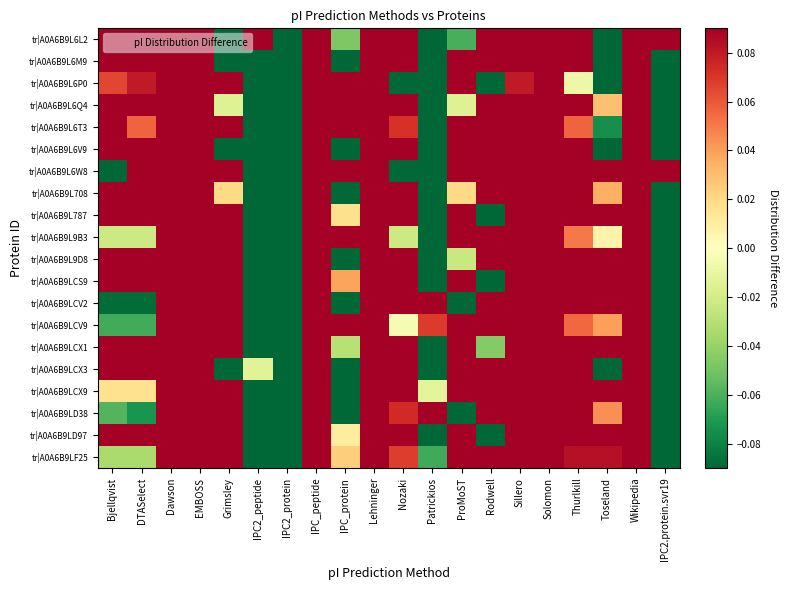

Reading left to right, list all the values displayed in this chart.

tr|A0A6B9L6L2: Bjellqvist=0.3	DTASelect=0.4	Dawson=0.4	EMBOSS=0.6	Grimsley=-0.6	IPC2_peptide=0.8	IPC2_protein=-0.6	IPC_peptide=0.7	IPC_protein=-0.0	Lehninger=0.7	Nozaki=0.7	Patrickios=-5.3	ProMoST=-0.1	Rodwell=0.3	Sillero=0.8	Solomon=0.7	Thurlkill=0.5	Toseland=-0.6	Wikipedia=0.3	IPC2.protein.svr19=0.2
tr|A0A6B9L6M9: Bjellqvist=0.7	DTASelect=0.4	Dawson=0.3	EMBOSS=0.5	Grimsley=-0.7	IPC2_peptide=-0.2	IPC2_protein=-0.3	IPC_peptide=0.5	IPC_protein=-0.3	Lehninger=0.5	Nozaki=0.8	Patrickios=-3.7	ProMoST=0.2	Rodwell=0.3	Sillero=0.8	Solomon=0.5	Thurlkill=0.4	Toseland=-0.6	Wikipedia=0.3	IPC2.protein.svr19=-0.4
tr|A0A6B9L6P0: Bjellqvist=0.1	DTASelect=0.1	Dawson=0.1	EMBOSS=0.4	Grimsley=0.2	IPC2_peptide=-0.6	IPC2_protein=-0.7	IPC_peptide=0.4	IPC_protein=0.4	Lehninger=0.3	Nozaki=-0.1	Patrickios=-0.2	ProMoST=0.3	Rodwell=-0.2	Sillero=0.1	Solomon=0.4	Thurlkill=-0.0	Toseland=-0.1	Wikipedia=0.5	IPC2.protein.svr19=-1.4
tr|A0A6B9L6Q4: Bjellqvist=0.3	DTASelect=0.2	Dawson=0.3	EMBOSS=0.4	Grimsley=-0.0	IPC2_peptide=-0.3	IPC2_protein=-0.4	IPC_peptide=0.6	IPC_protein=0.3	Lehninger=0.6	Nozaki=0.3	Patrickios=-4.1	ProMoST=-0.0	Rodwell=0.2	Sillero=0.4	Solomon=0.7	Thurlkill=0.2	Toseland=0.0	Wikipedia=0.4	IPC2.protein.svr19=-0.2
tr|A0A6B9L6T3: Bjellqvist=0.1	DTASelect=0.1	Dawson=0.2	EMBOSS=0.3	Grimsley=0.3	IPC2_peptide=-0.6	IPC2_protein=-0.6	IPC_peptide=0.4	IPC_protein=0.2	Lehninger=0.4	Nozaki=0.1	Patrickios=-2.0	ProMoST=0.2	Rodwell=0.2	Sillero=0.2	Solomon=0.4	Thurlkill=0.1	Toseland=-0.1	Wikipedia=0.5	IPC2.protein.svr19=-0.4
tr|A0A6B9L6V9: Bjellqvist=0.6	DTASelect=0.3	Dawson=0.3	EMBOSS=0.5	Grimsley=-0.7	IPC2_peptide=-0.2	IPC2_protein=-0.4	IPC_peptide=0.6	IPC_protein=-0.2	Lehninger=0.6	Nozaki=0.8	Patrickios=-3.6	ProMoST=0.2	Rodwell=0.3	Sillero=0.7	Solomon=0.6	Thurlkill=0.4	Toseland=-0.4	Wikipedia=0.2	IPC2.protein.svr19=-0.4
tr|A0A6B9L6W8: Bjellqvist=-0.2	DTASelect=0.3	Dawson=0.4	EMBOSS=0.6	Grimsley=0.3	IPC2_peptide=-0.2	IPC2_protein=-0.1	IPC_peptide=1.0	IPC_protein=1.2	Lehninger=0.9	Nozaki=-0.1	Patrickios=-8.2	ProMoST=0.7	Rodwell=0.3	Sillero=0.4	Solomon=1.0	Thurlkill=0.2	Toseland=0.4	Wikipedia=0.6	IPC2.protein.svr19=0.4
tr|A0A6B9L708: Bjellqvist=0.4	DTASelect=0.2	Dawson=0.3	EMBOSS=0.5	Grimsley=0.0	IPC2_peptide=-0.7	IPC2_protein=-0.4	IPC_peptide=0.6	IPC_protein=-0.3	Lehninger=0.6	Nozaki=0.5	Patrickios=-3.6	ProMoST=0.0	Rodwell=0.4	Sillero=0.5	Solomon=0.6	Thurlkill=0.3	Toseland=0.0	Wikipedia=0.4	IPC2.protein.svr19=-0.3
tr|A0A6B9L787: Bjellqvist=0.2	DTASelect=0.2	Dawson=0.2	EMBOSS=0.7	Grimsley=0.2	IPC2_peptide=-0.3	IPC2_protein=-1.5	IPC_peptide=0.7	IPC_protein=0.0	Lehninger=0.6	Nozaki=0.2	Patrickios=-0.6	ProMoST=0.7	Rodwell=-0.3	Sillero=0.2	Solomon=0.7	Thurlkill=0.2	Toseland=0.2	Wikipedia=0.6	IPC2.protein.svr19=-2.5
tr|A0A6B9L9B3: Bjellqvist=-0.0	DTASelect=-0.0	Dawson=0.2	EMBOSS=0.4	Grimsley=0.3	IPC2_peptide=-1.0	IPC2_protein=-0.8	IPC_peptide=0.3	IPC_protein=0.2	Lehninger=0.3	Nozaki=-0.0	Patrickios=-0.1	ProMoST=0.4	Rodwell=0.1	Sillero=0.1	Solomon=0.3	Thurlkill=0.1	Toseland=0.0	Wikipedia=0.5	IPC2.protein.svr19=-1.1
tr|A0A6B9L9D8: Bjellqvist=0.2	DTASelect=0.2	Dawson=0.5	EMBOSS=0.7	Grimsley=0.6	IPC2_peptide=-1.4	IPC2_protein=-0.5	IPC_peptide=0.6	IPC_protein=-0.5	Lehninger=0.5	Nozaki=0.2	Patrickios=-3.7	ProMoST=-0.0	Rodwell=0.8	Sillero=0.4	Solomon=0.6	Thurlkill=0.3	Toseland=0.3	Wikipedia=0.7	IPC2.protein.svr19=-0.4
tr|A0A6B9LCS9: Bjellqvist=0.1	DTASelect=0.1	Dawson=0.1	EMBOSS=0.6	Grimsley=0.2	IPC2_peptide=-0.4	IPC2_protein=-1.2	IPC_peptide=0.6	IPC_protein=0.0	Lehninger=0.5	Nozaki=0.1	Patrickios=-0.5	ProMoST=0.6	Rodwell=-0.3	Sillero=0.1	Solomon=0.6	Thurlkill=0.1	Toseland=0.1	Wikipedia=0.6	IPC2.protein.svr19=-2.2
tr|A0A6B9LCV2: Bjellqvist=-0.1	DTASelect=-0.1	Dawson=0.3	EMBOSS=0.6	Grimsley=0.3	IPC2_peptide=-1.6	IPC2_protein=-0.9	IPC_peptide=0.4	IPC_protein=-0.6	Lehninger=0.4	Nozaki=0.2	Patrickios=0.5	ProMoST=-0.2	Rodwell=0.6	Sillero=0.2	Solomon=0.4	Thurlkill=0.2	Toseland=0.2	Wikipedia=0.4	IPC2.protein.svr19=-1.1
tr|A0A6B9LCV9: Bjellqvist=-0.1	DTASelect=-0.1	Dawson=0.2	EMBOSS=0.4	Grimsley=0.3	IPC2_peptide=-1.2	IPC2_protein=-0.9	IPC_peptide=0.3	IPC_protein=0.1	Lehninger=0.3	Nozaki=-0.0	Patrickios=0.1	ProMoST=0.4	Rodwell=0.2	Sillero=0.1	Solomon=0.3	Thurlkill=0.1	Toseland=0.0	Wikipedia=0.4	IPC2.protein.svr19=-1.1
tr|A0A6B9LCX1: Bjellqvist=0.1	DTASelect=0.1	Dawson=0.1	EMBOSS=0.6	Grimsley=0.2	IPC2_peptide=-0.4	IPC2_protein=-1.4	IPC_peptide=0.6	IPC_protein=-0.0	Lehninger=0.5	Nozaki=0.1	Patrickios=-0.3	ProMoST=0.6	Rodwell=-0.0	Sillero=0.1	Solomon=0.6	Thurlkill=0.1	Toseland=0.1	Wikipedia=0.6	IPC2.protein.svr19=-2.3
tr|A0A6B9LCX3: Bjellqvist=0.6	DTASelect=0.4	Dawson=0.3	EMBOSS=0.5	Grimsley=-0.8	IPC2_peptide=-0.0	IPC2_protein=-0.3	IPC_peptide=0.5	IPC_protein=-0.2	Lehninger=0.5	Nozaki=0.8	Patrickios=-3.5	ProMoST=0.1	Rodwell=0.3	Sillero=0.7	Solomon=0.5	Thurlkill=0.4	Toseland=-0.7	Wikipedia=0.2	IPC2.protein.svr19=-0.5
tr|A0A6B9LCX9: Bjellqvist=0.0	DTASelect=0.0	Dawson=0.2	EMBOSS=0.6	Grimsley=0.2	IPC2_peptide=-0.6	IPC2_protein=-1.3	IPC_peptide=0.5	IPC_protein=-0.1	Lehninger=0.4	Nozaki=0.1	Patrickios=-0.0	ProMoST=0.4	Rodwell=0.2	Sillero=0.1	Solomon=0.5	Thurlkill=0.1	Toseland=0.1	Wikipedia=0.5	IPC2.protein.svr19=-2.0
tr|A0A6B9LD38: Bjellqvist=-0.1	DTASelect=-0.1	Dawson=0.3	EMBOSS=0.5	Grimsley=0.3	IPC2_peptide=-1.4	IPC2_protein=-0.7	IPC_peptide=0.3	IPC_protein=-0.6	Lehninger=0.3	Nozaki=0.1	Patrickios=0.3	ProMoST=-0.3	Rodwell=0.6	Sillero=0.2	Solomon=0.3	Thurlkill=0.1	Toseland=0.0	Wikipedia=0.4	IPC2.protein.svr19=-0.7
tr|A0A6B9LD97: Bjellqvist=0.2	DTASelect=0.2	Dawson=0.2	EMBOSS=0.7	Grimsley=0.2	IPC2_peptide=-0.4	IPC2_protein=-1.5	IPC_peptide=0.7	IPC_protein=0.0	Lehninger=0.6	Nozaki=0.2	Patrickios=-0.5	ProMoST=0.6	Rodwell=-0.3	Sillero=0.2	Solomon=0.7	Thurlkill=0.2	Toseland=0.2	Wikipedia=0.6	IPC2.protein.svr19=-2.4
tr|A0A6B9LF25: Bjellqvist=-0.0	DTASelect=-0.0	Dawson=0.1	EMBOSS=0.5	Grimsley=0.2	IPC2_peptide=-0.7	IPC2_protein=-1.1	IPC_peptide=0.4	IPC_protein=0.0	Lehninger=0.4	Nozaki=0.1	Patrickios=-0.1	ProMoST=0.5	Rodwell=0.1	Sillero=0.1	Solomon=0.4	Thurlkill=0.1	Toseland=0.1	Wikipedia=0.5	IPC2.protein.svr19=-1.6